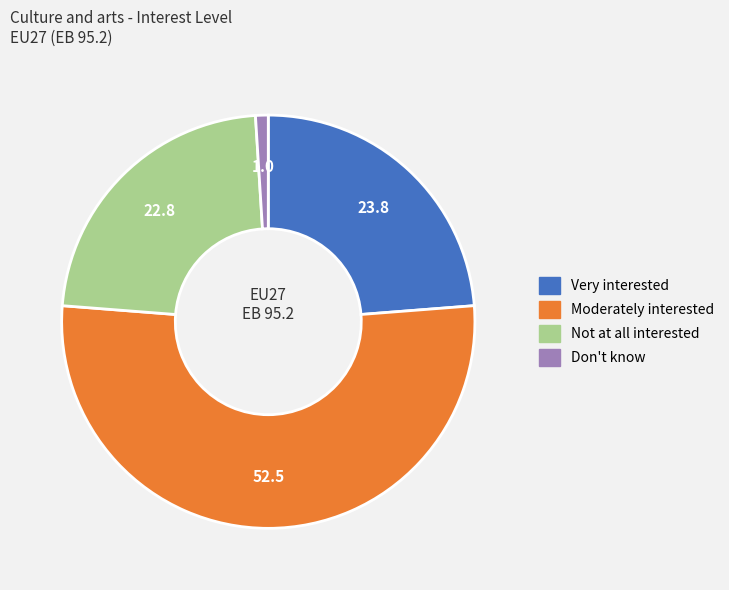

Which has a higher value, Not at all interested or Very interested?

Very interested